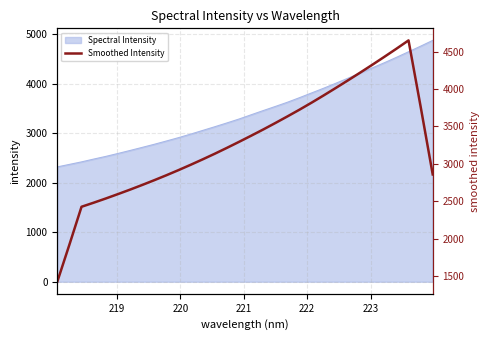

What is the minimum value for Spectral Intensity?

2320.9